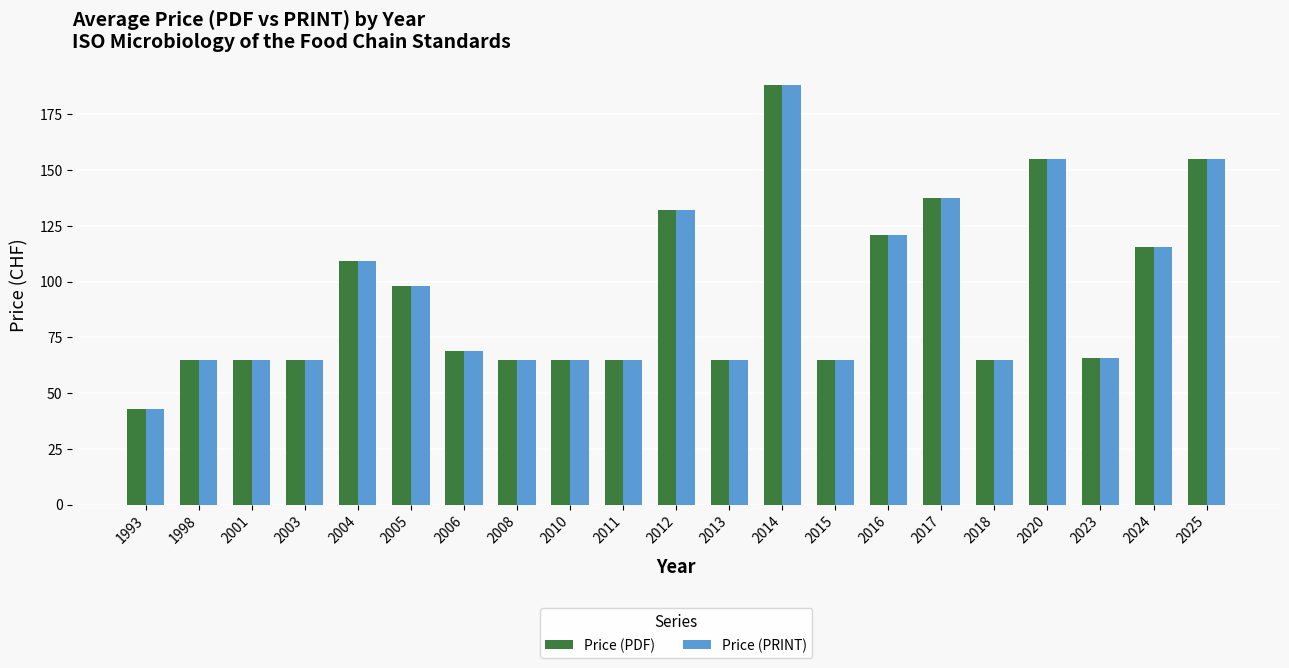

Is the value of Price (PRINT) at 2016 greater than the value of Price (PDF) at 2013?

Yes